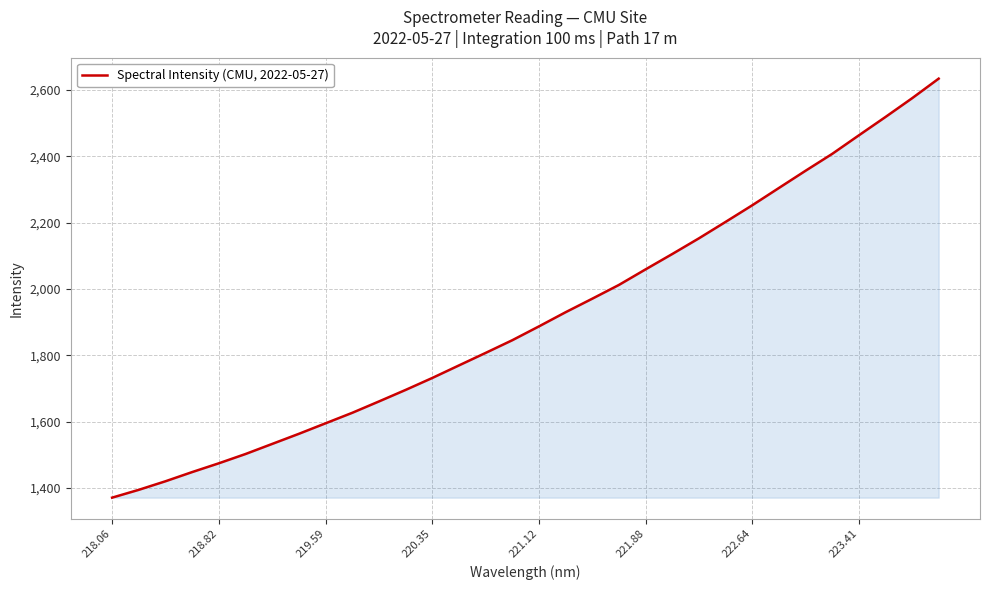

What is the greatest value displayed?

2634.5